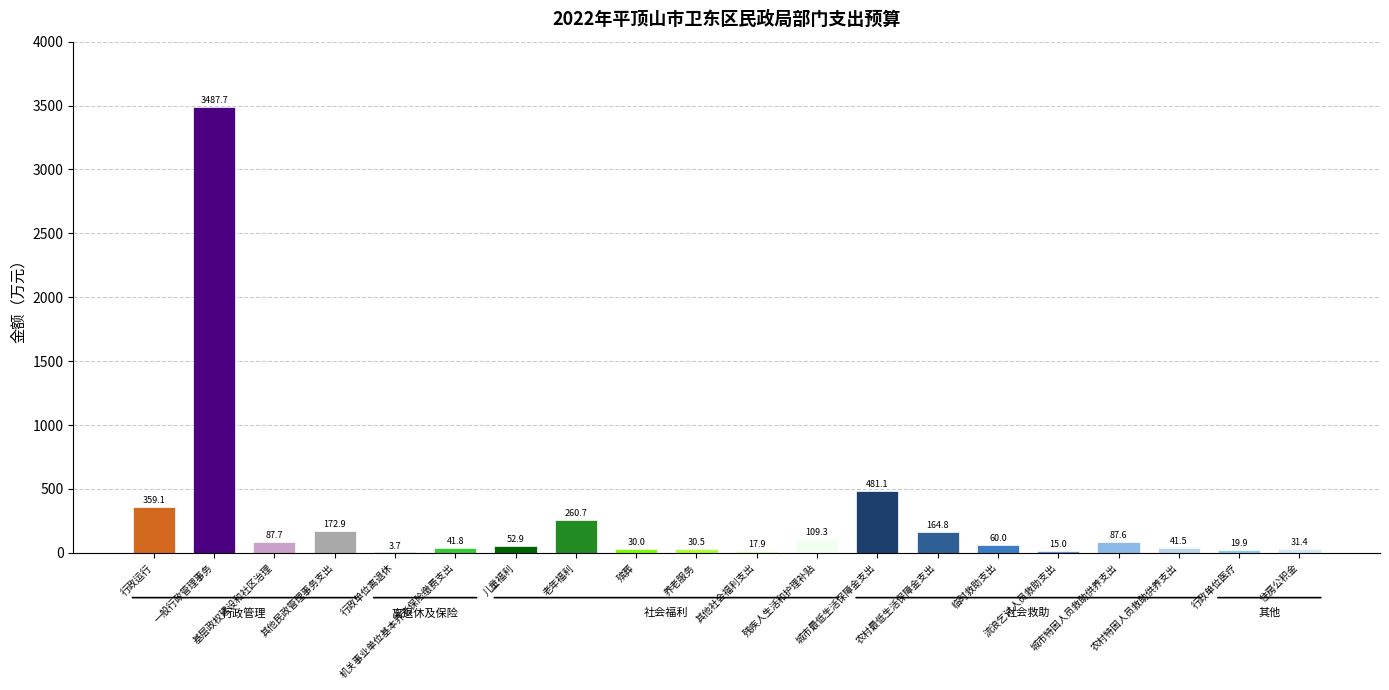

What is the greatest value displayed?

3487.7